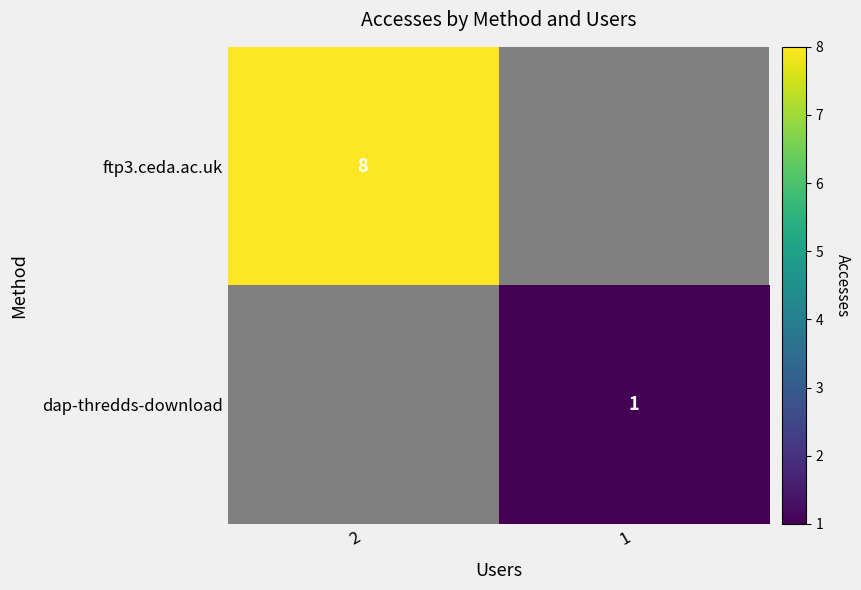

The value of dap-thredds-download at 1 is 1. True or false?

True